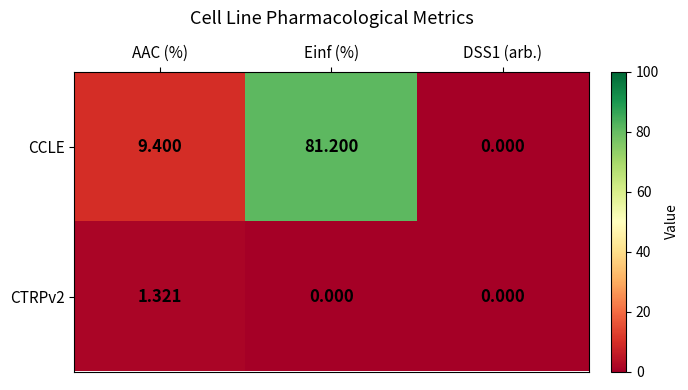

List the series in order of their overall mean, lowest first.

CTRPv2, CCLE